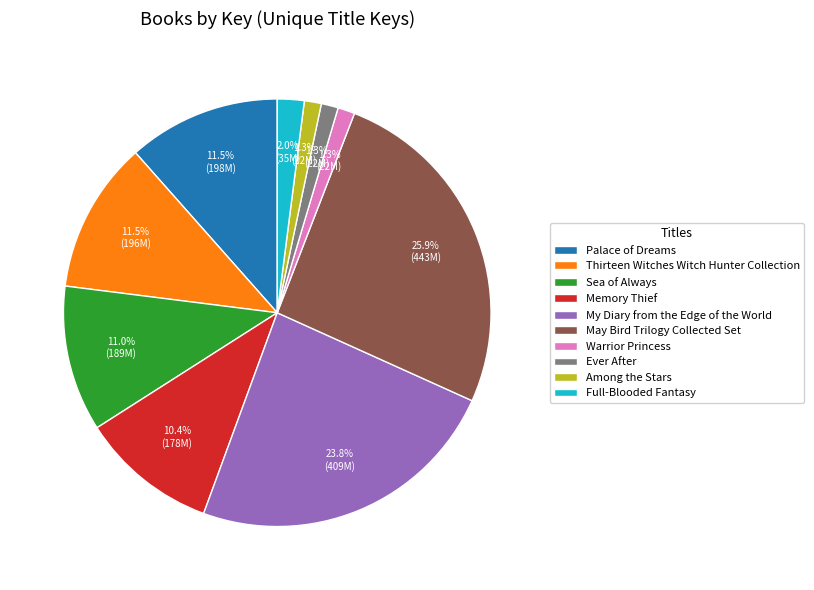

What percentage is NOT represented by Full-Blooded Fantasy?

98.0%